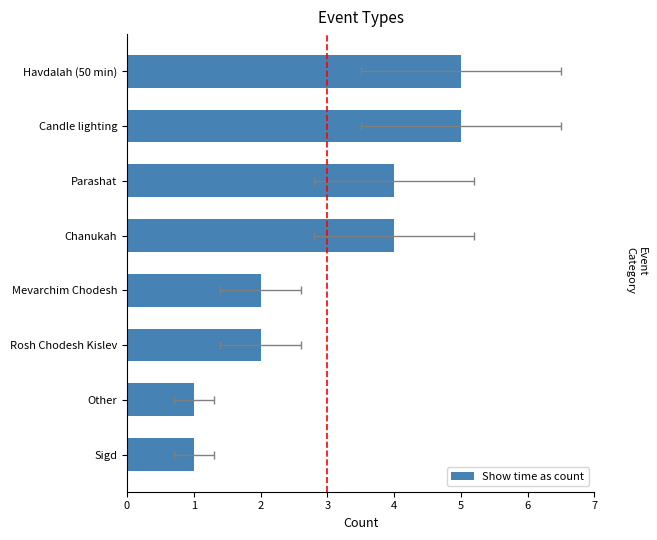

What is the change in value from Other to Havdalah (50 min)?

+4